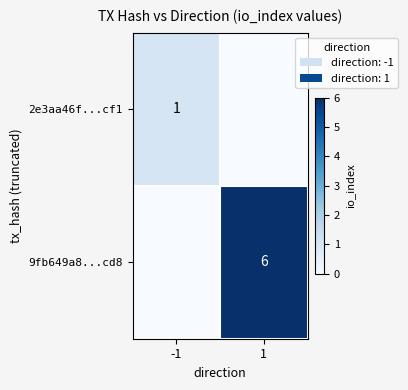

Is it true that 9fb649a8...cd8 equals 10 at 1?

False